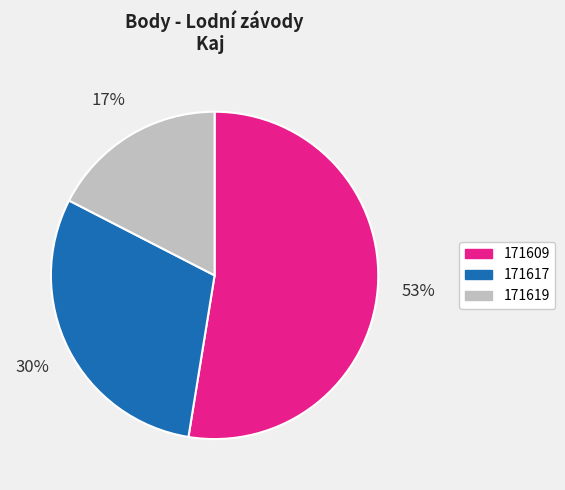

Does 171609 account for over 50% of the chart?

Yes